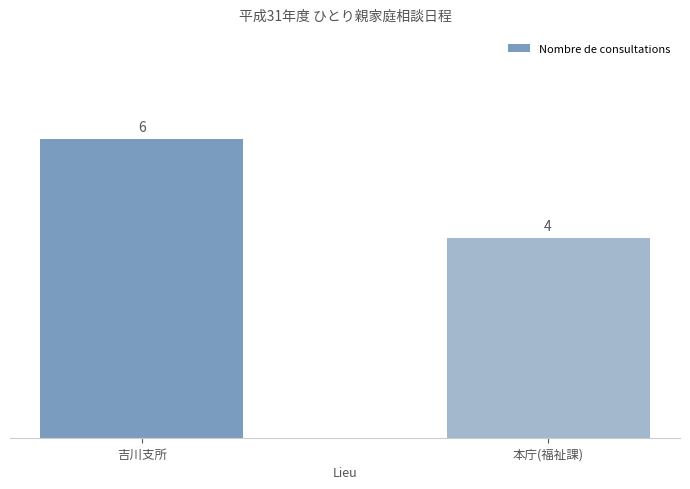

Does the chart contain stacked bars?

No